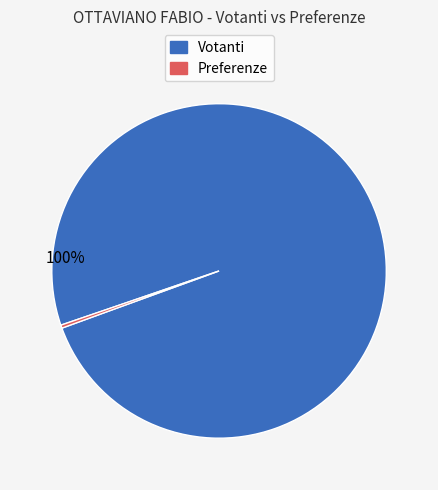

How many slices are in this pie chart?

2